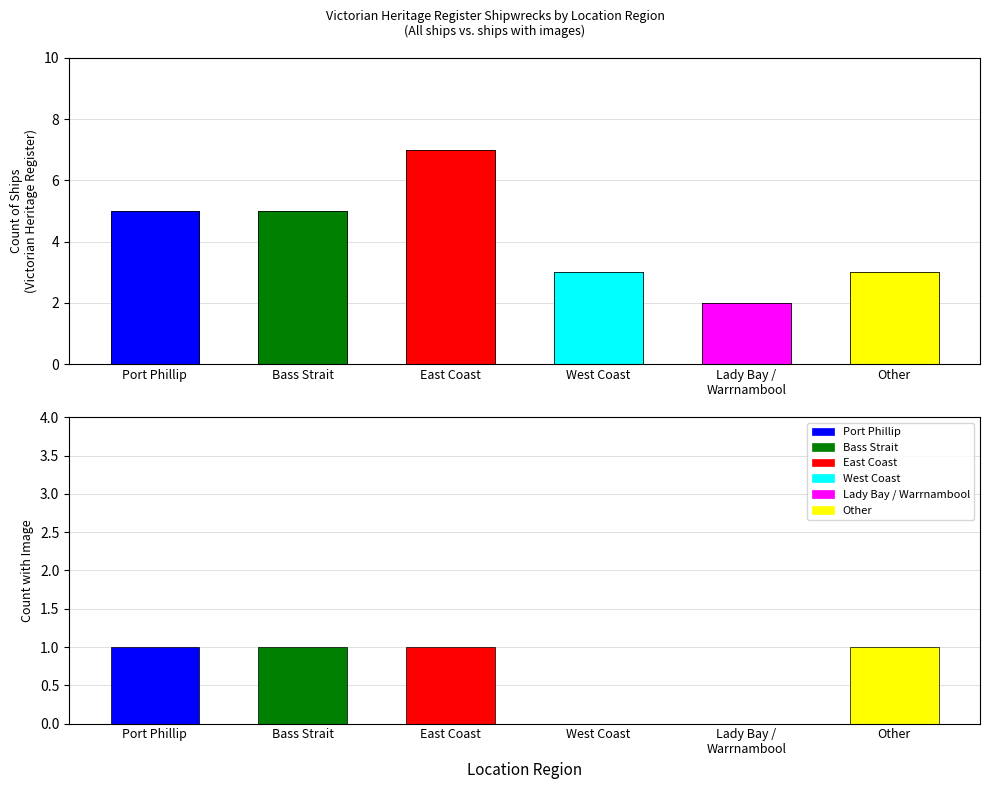

Between East Coast and Other, which is larger?

East Coast